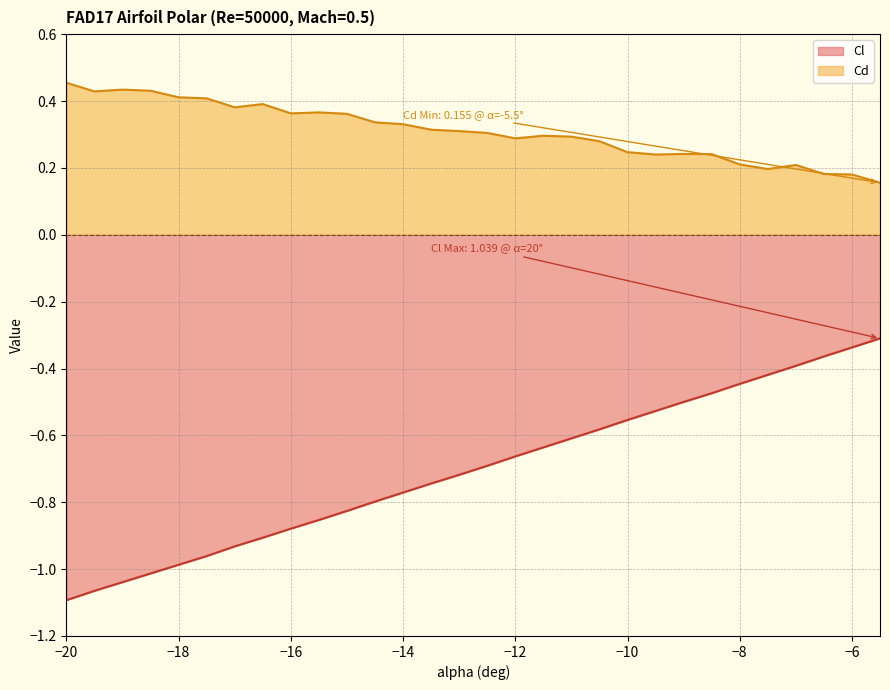

What value does the Cd series have at -13?

0.3